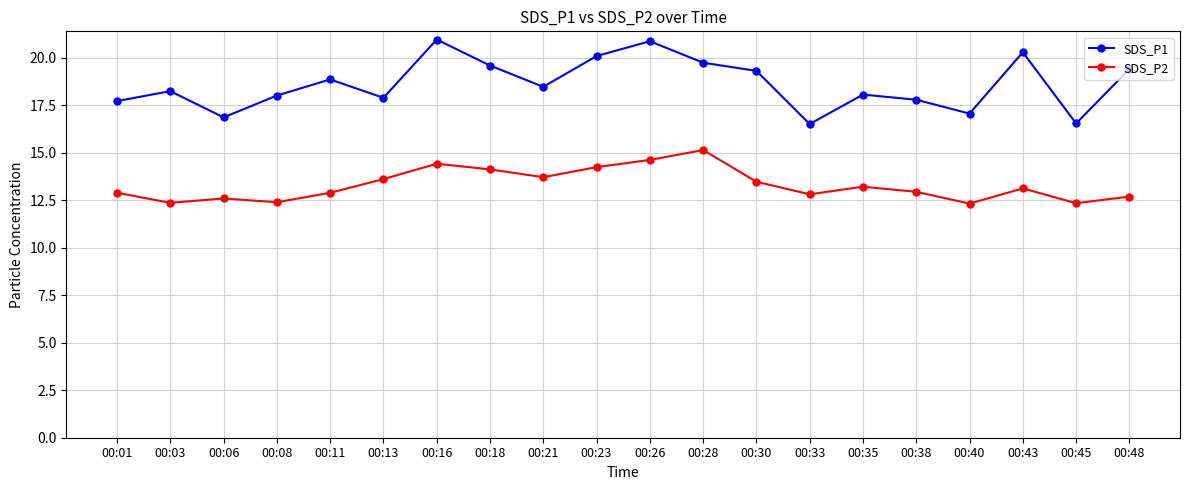

True or false: SDS_P2 and SDS_P1 cross at least once.

False